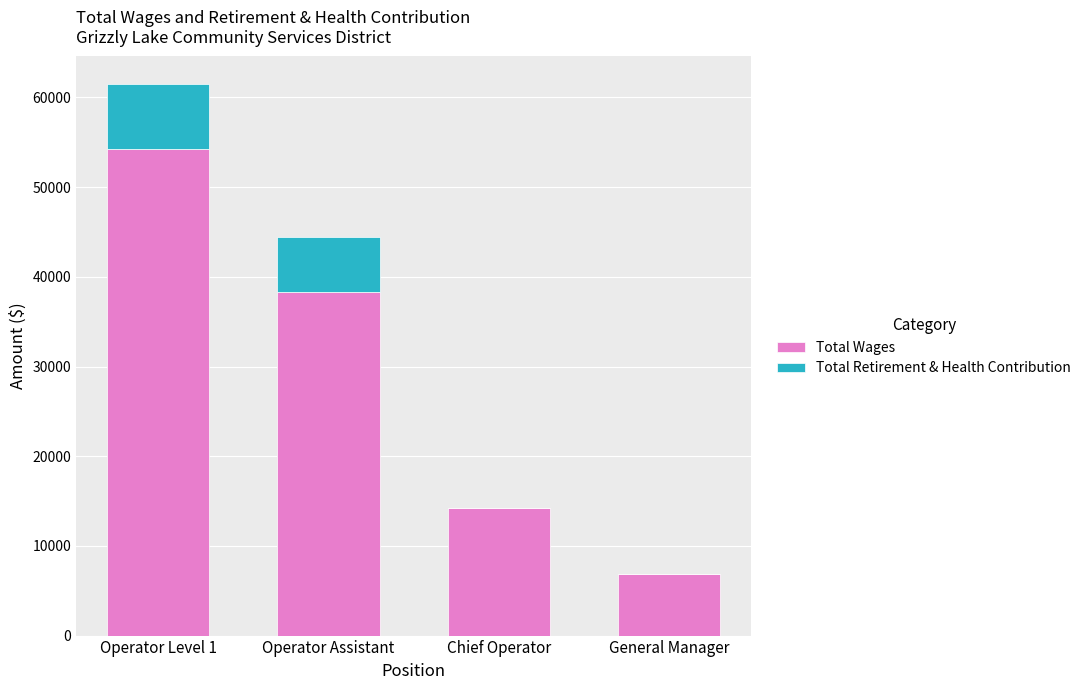

Where is Total Wages nearest to the value 30592?

Operator Assistant